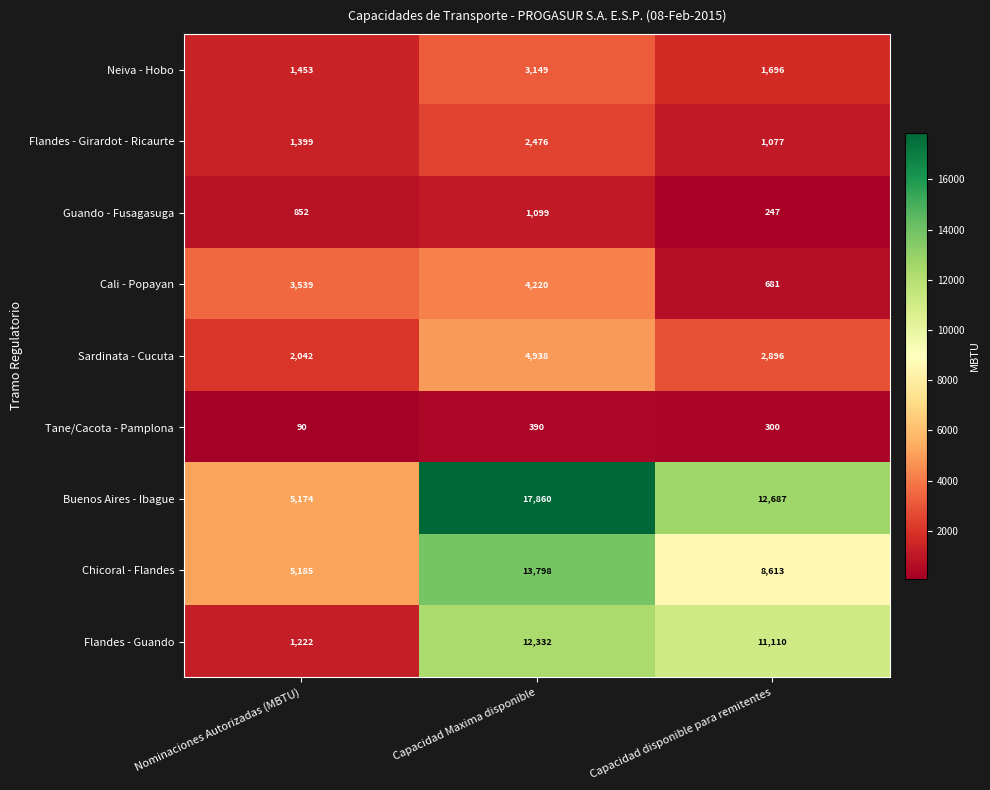

What is the average value of the Chicoral - Flandes series?

9199